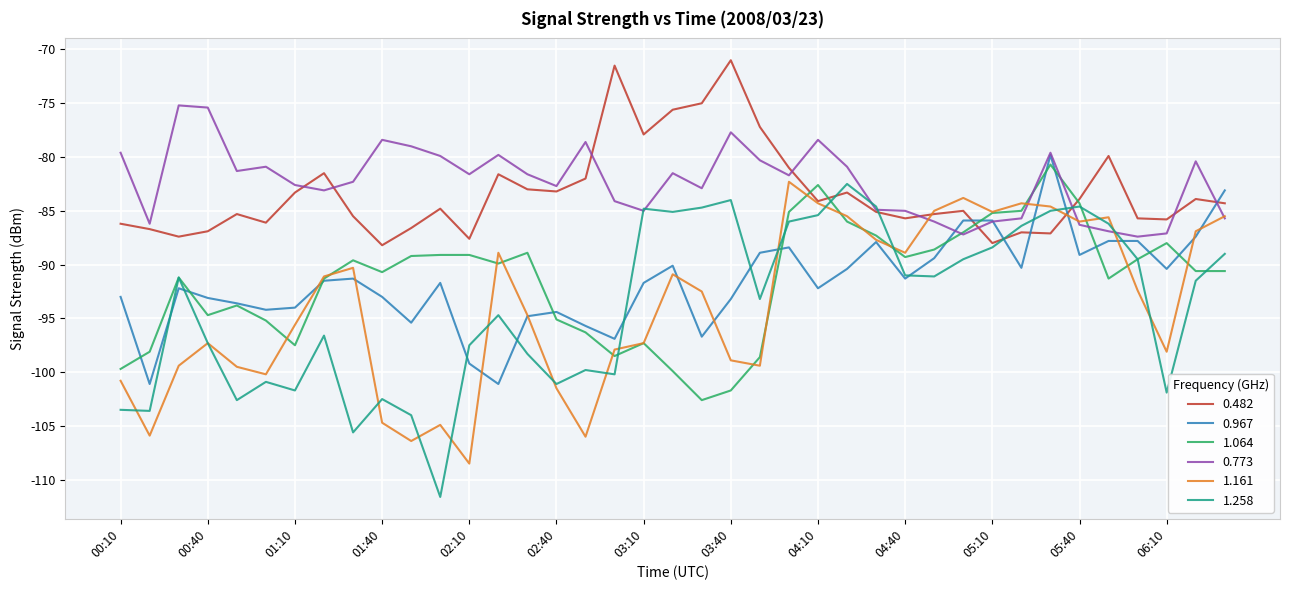

What is the smallest value displayed?

-111.6